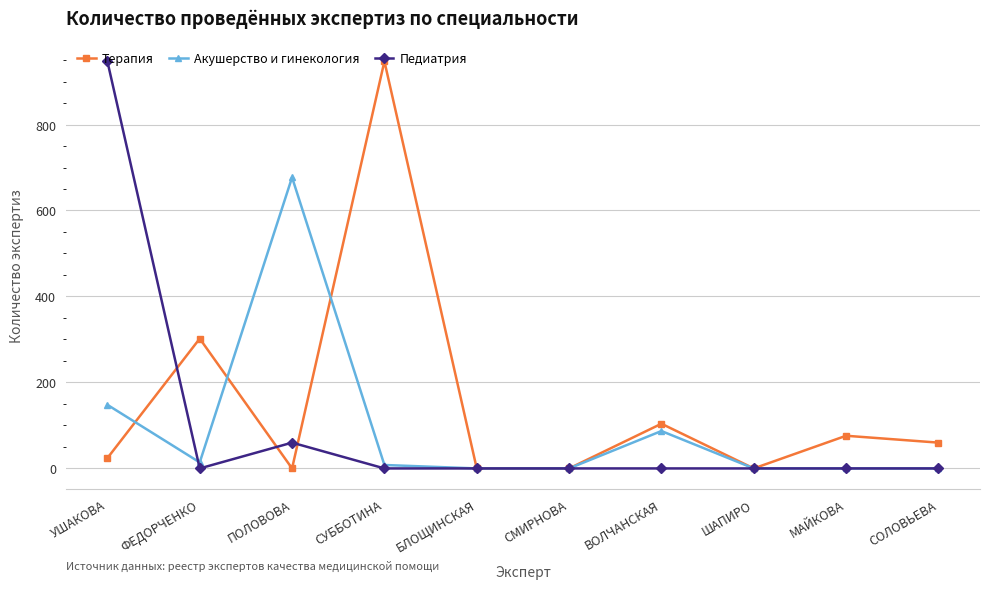

Does the chart display data point markers on the line(s)?

Yes